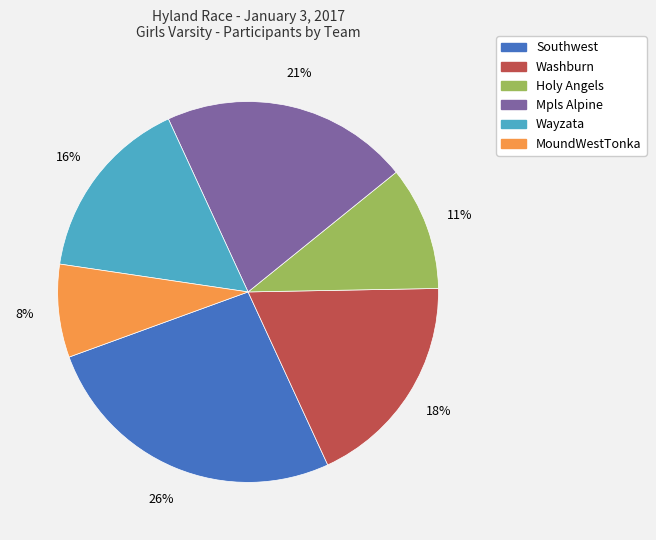

How many segments does this pie chart have?

6